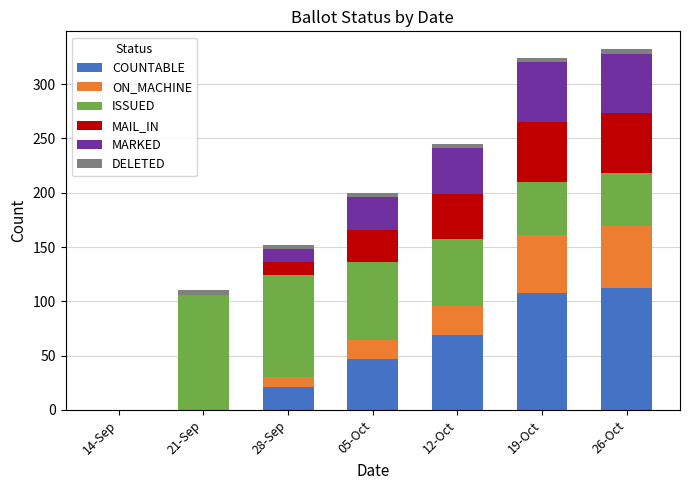

Are the bars grouped side by side (vs. stacked)?

No